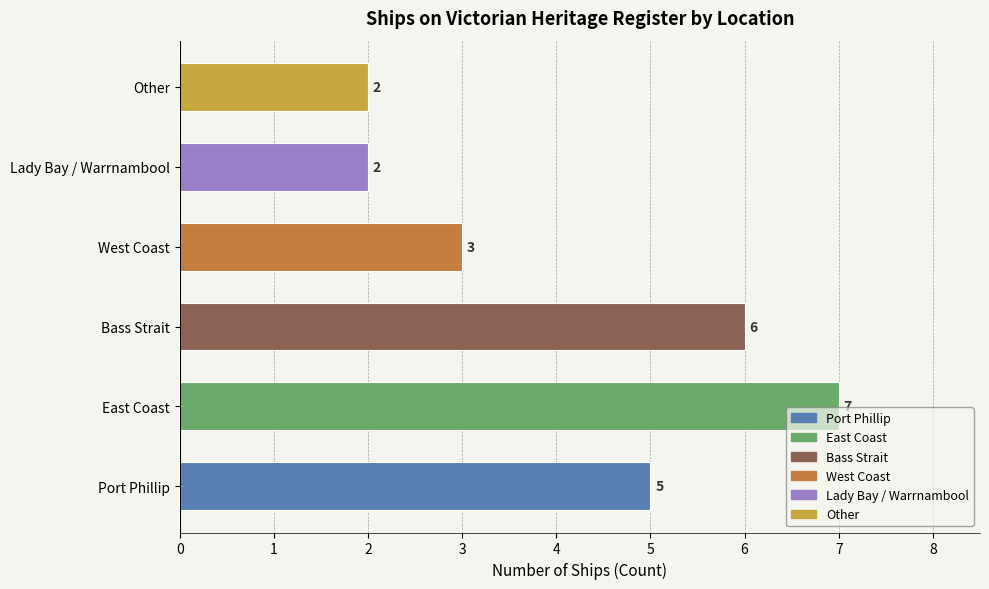

How many values are between 2 and 6?

5